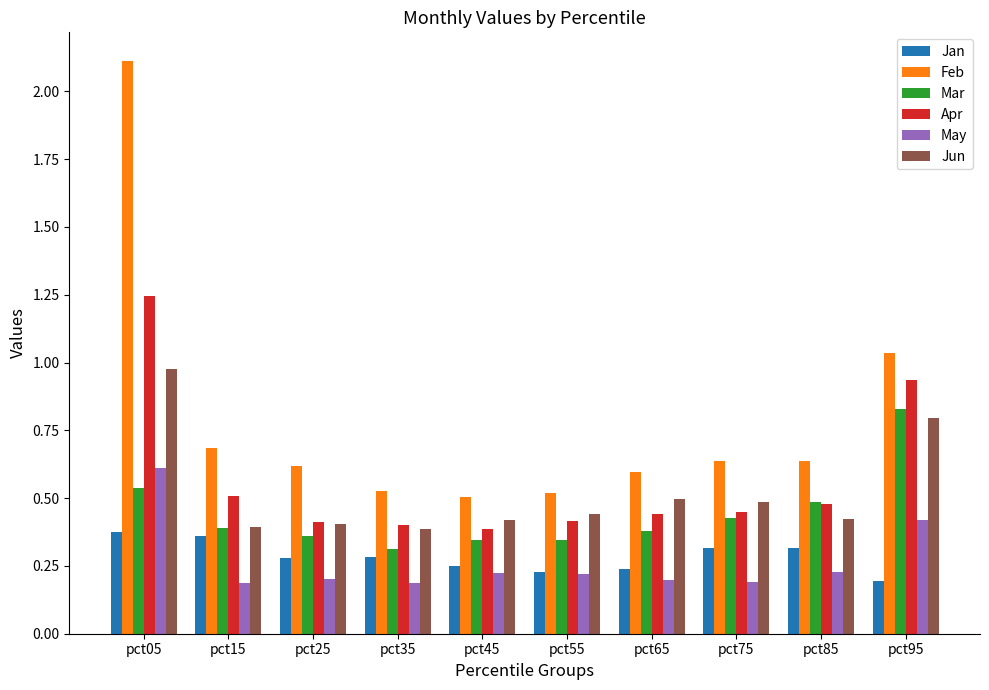

How many series are shown in this chart?

6